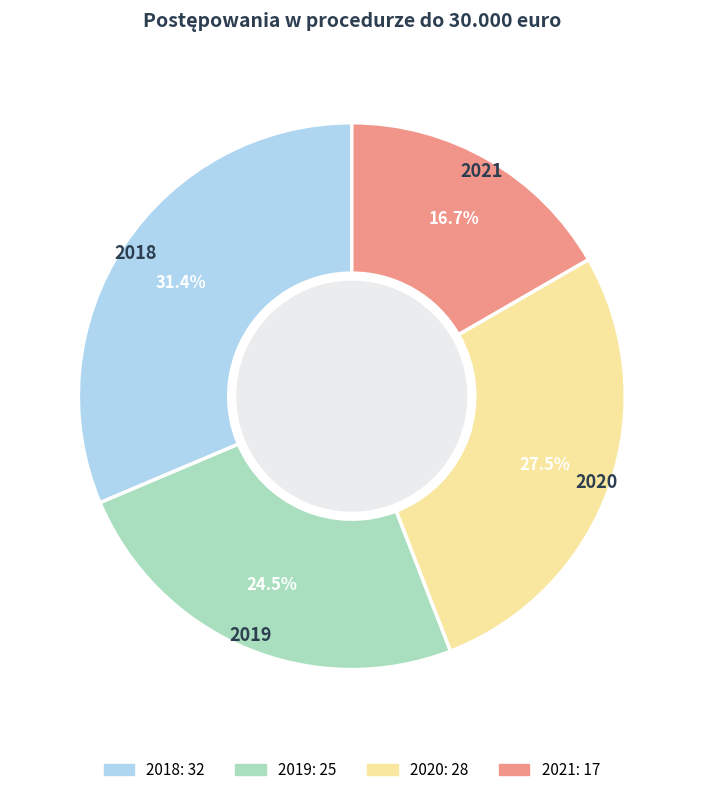

Rank the categories by value from lowest to highest.

2021, 2019, 2020, 2018